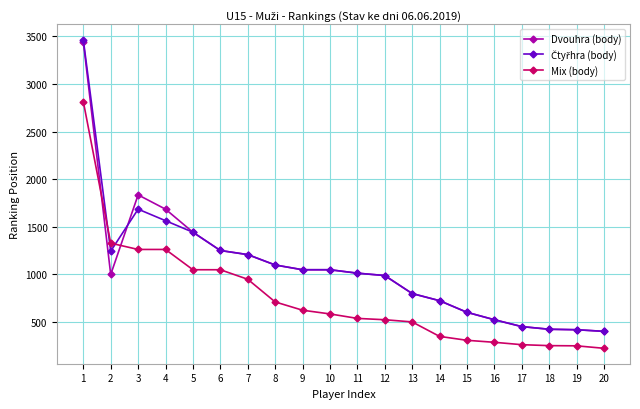

The value of Mix (body) at 14 is 203. True or false?

False